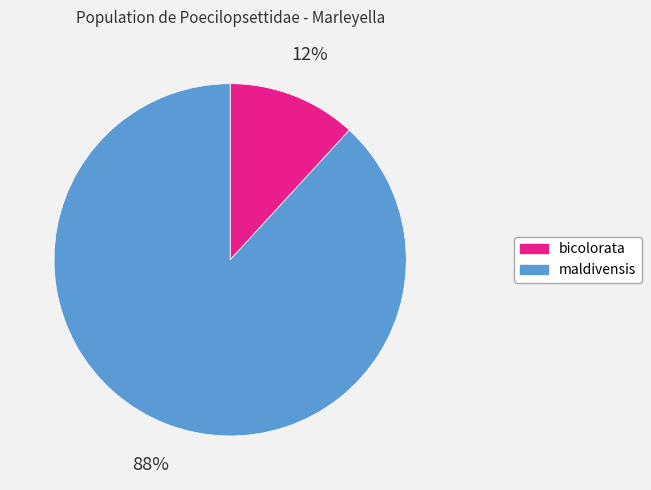

Do maldivensis and bicolorata together represent more than half of the pie?

Yes